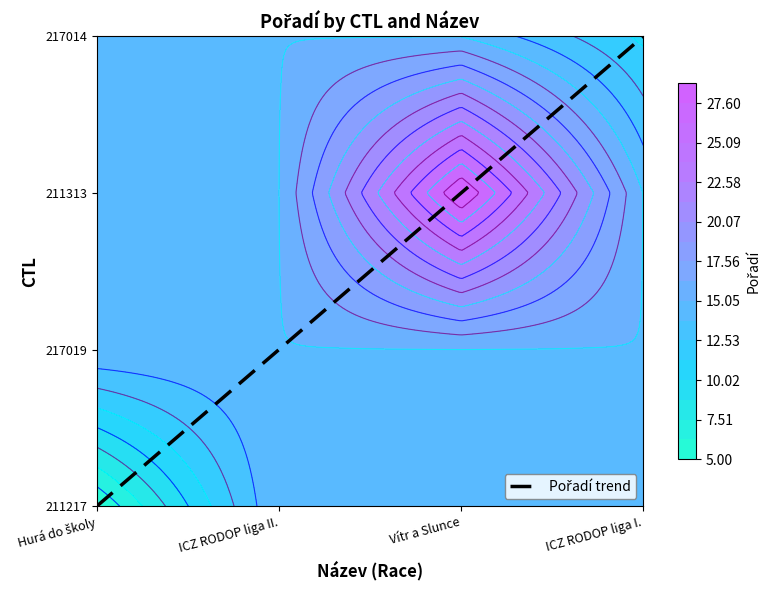

Count the number of values greater than 2.

1